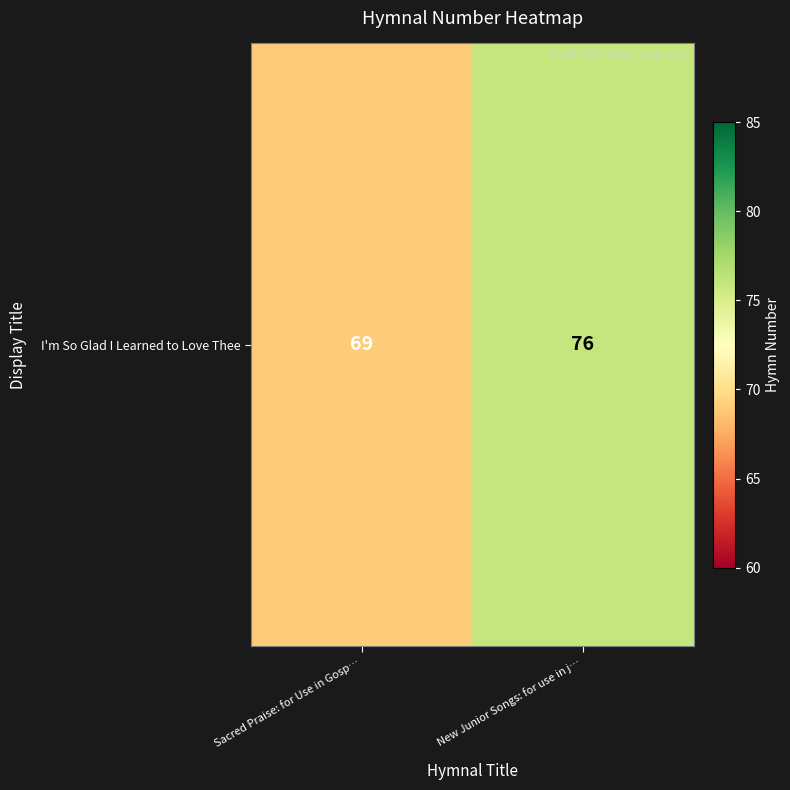

List the labels in order of value, smallest first.

Sacred Praise: for Use in Gosp…, New Junior Songs: for use in j…